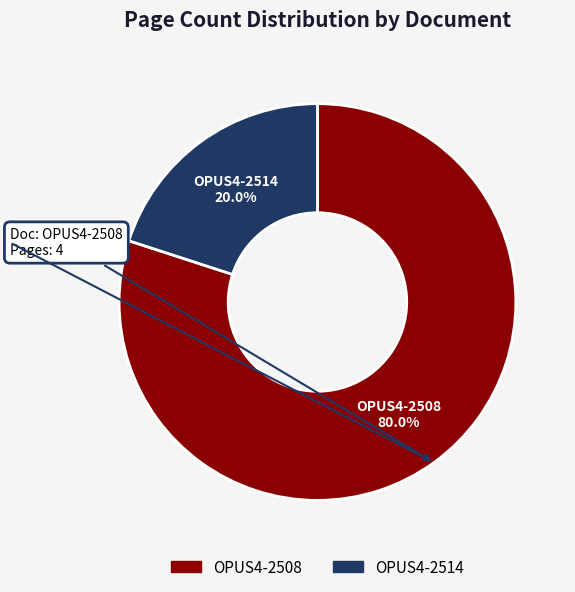

Count the number of slices in the pie.

2